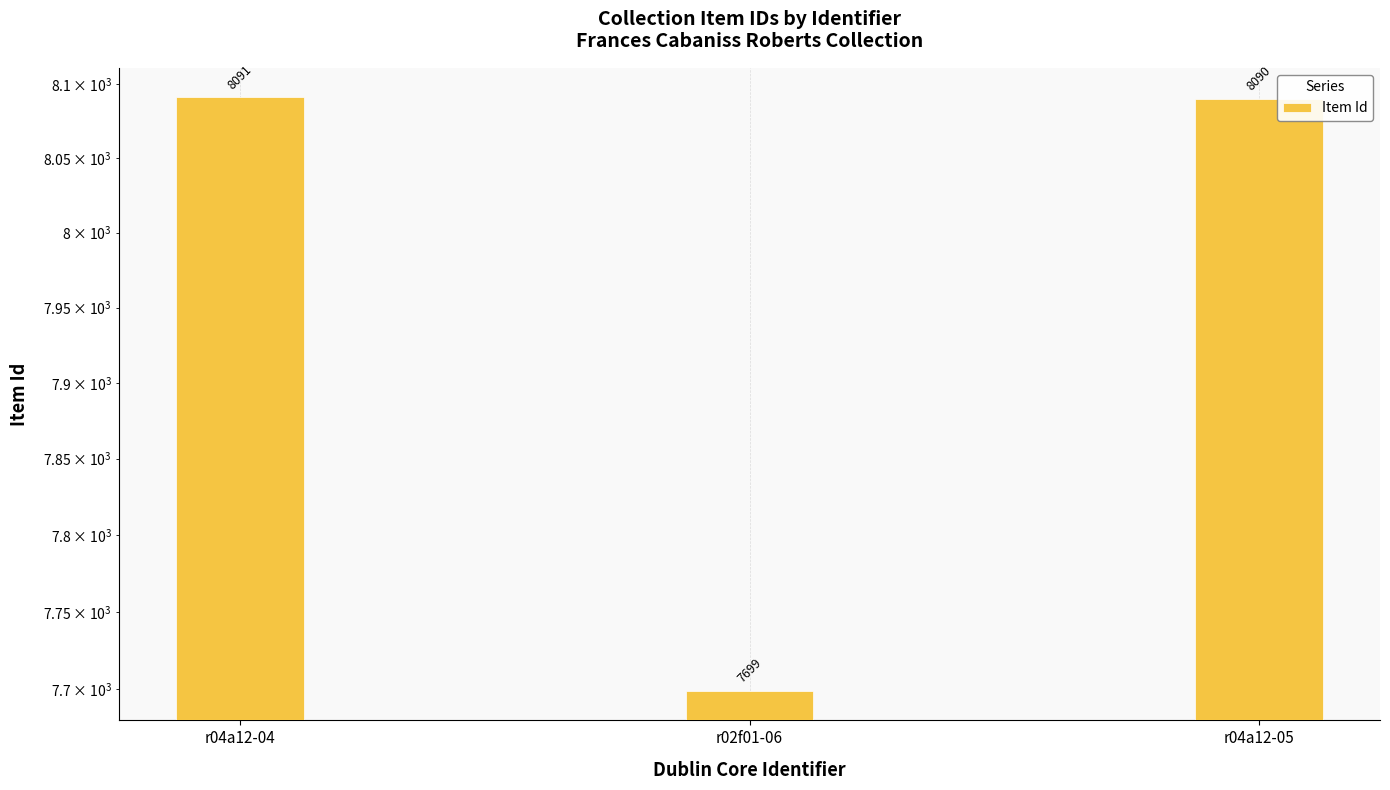

What is the sum of all values?

23880